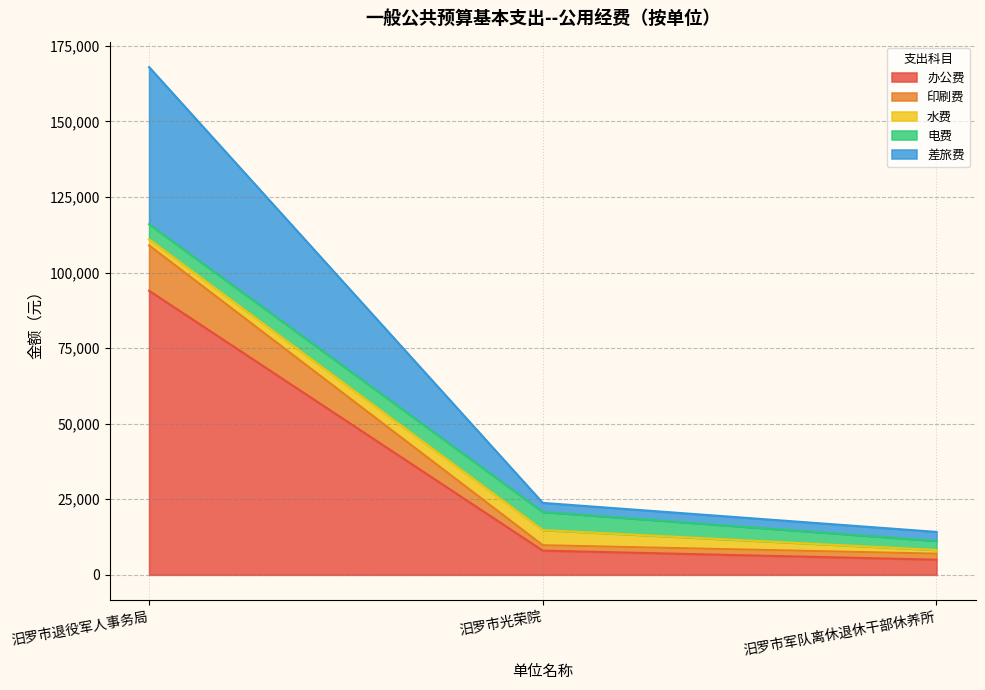

The value of 办公费 at 汨罗市军队离休退休干部休养所 is 5000. True or false?

True